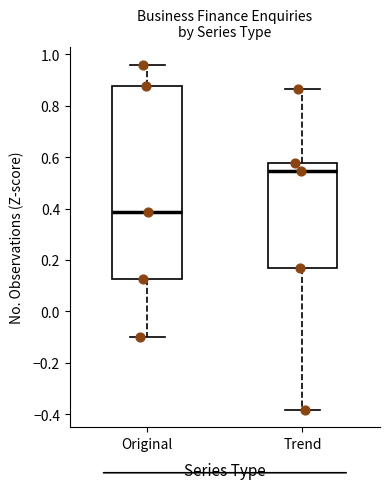

Reading left to right, transcribe this box plot: for each box, give where its median line is, the range the box spans, and where its two whiskers end, as read against the y-axis. The values are not printed on the chart, so give them approximately, as read against the axis.

Original: median 0.38, box 0.12 to 0.88, whiskers -0.10 to 0.96
Trend: median 0.54, box 0.16 to 0.58, whiskers -0.38 to 0.86